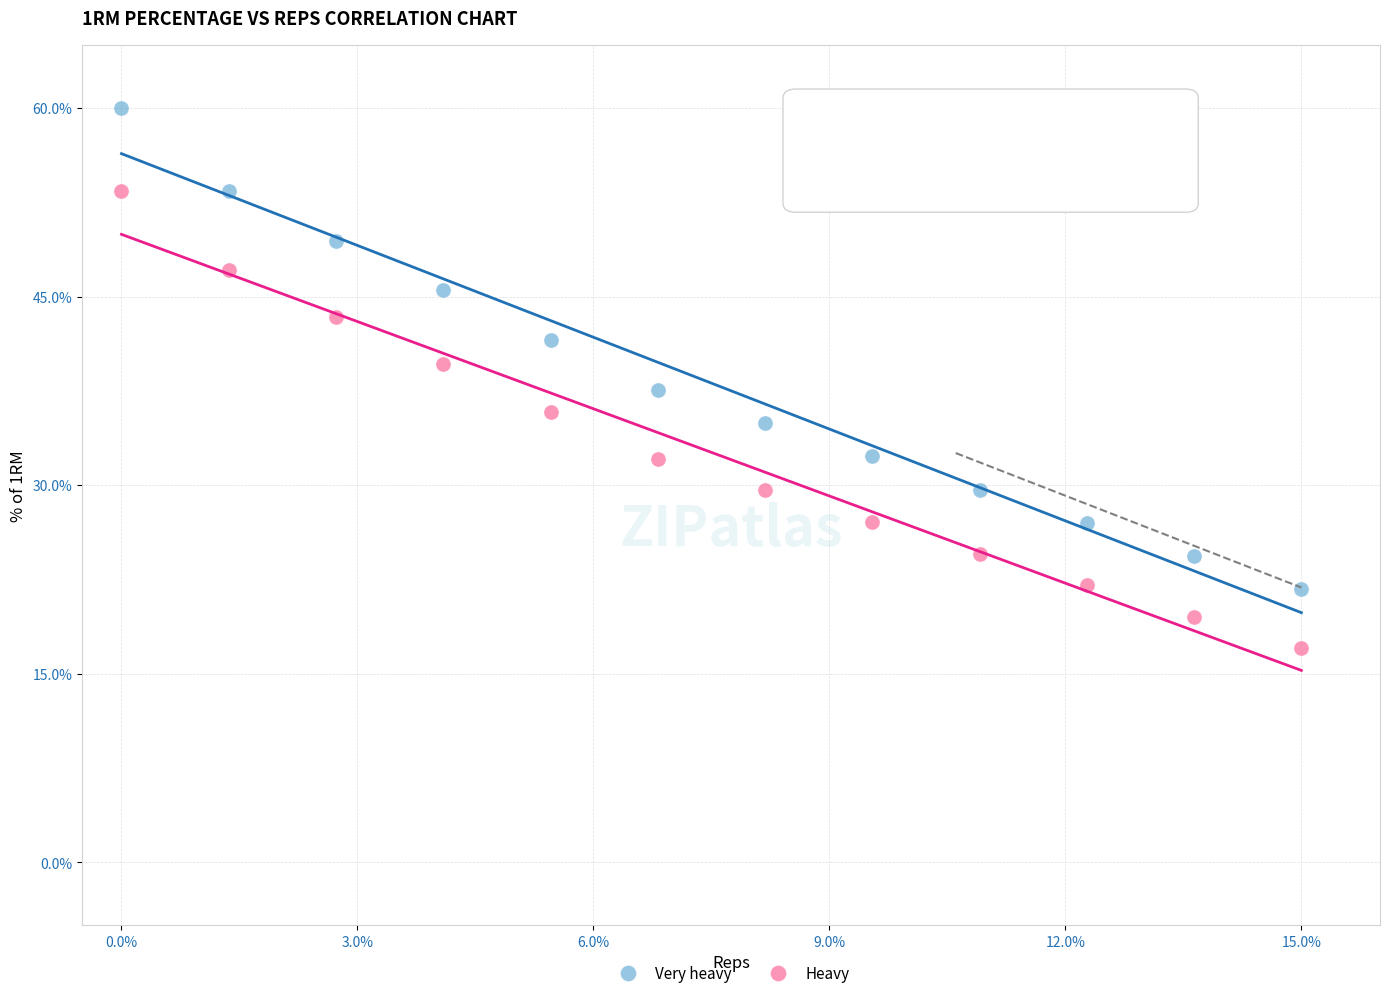

What is the X range (max minus min) for the scatter plot?

15.0